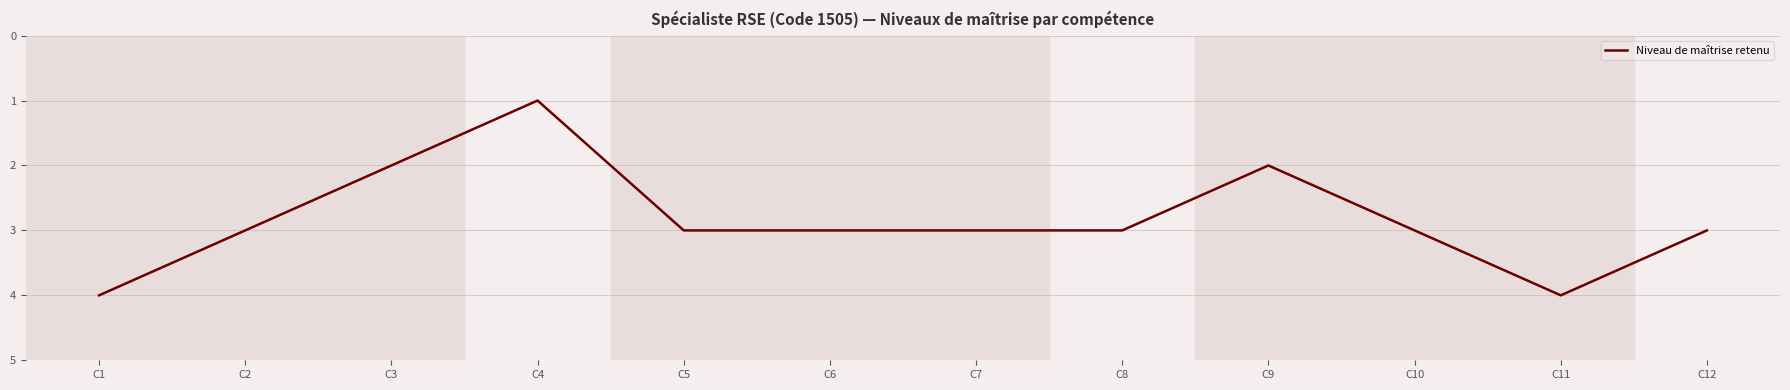

Between C6 and C11, which is larger?

C11